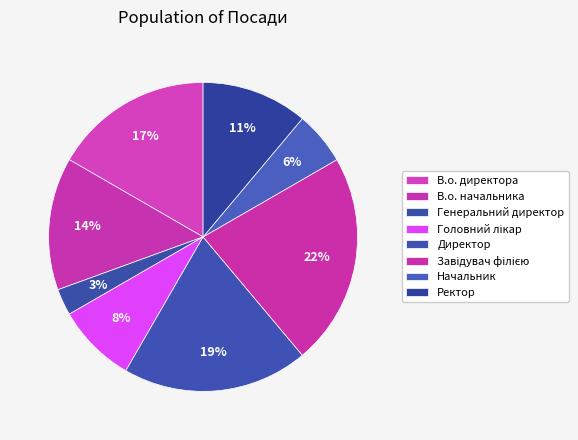

How much of the chart is everything except Начальник?

94.4%